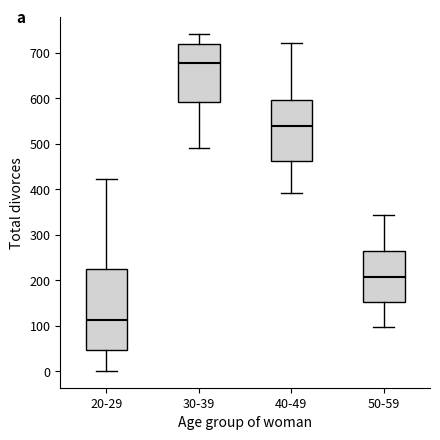

Where is the lower edge of the box for 50-59 on the y-axis? The values are not printed on the chart, so give them approximately, as read against the axis.

150